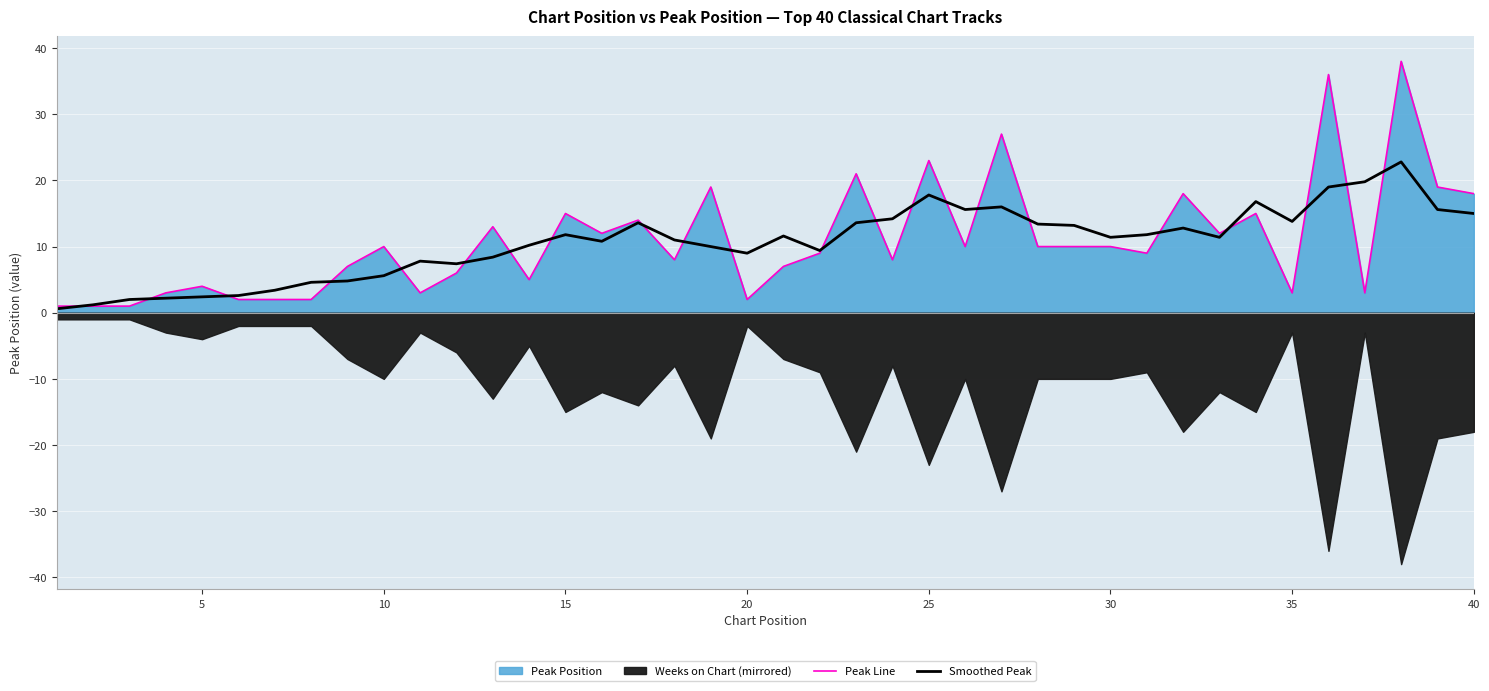

What is the highest value of the Smoothed Peak series?

22.8